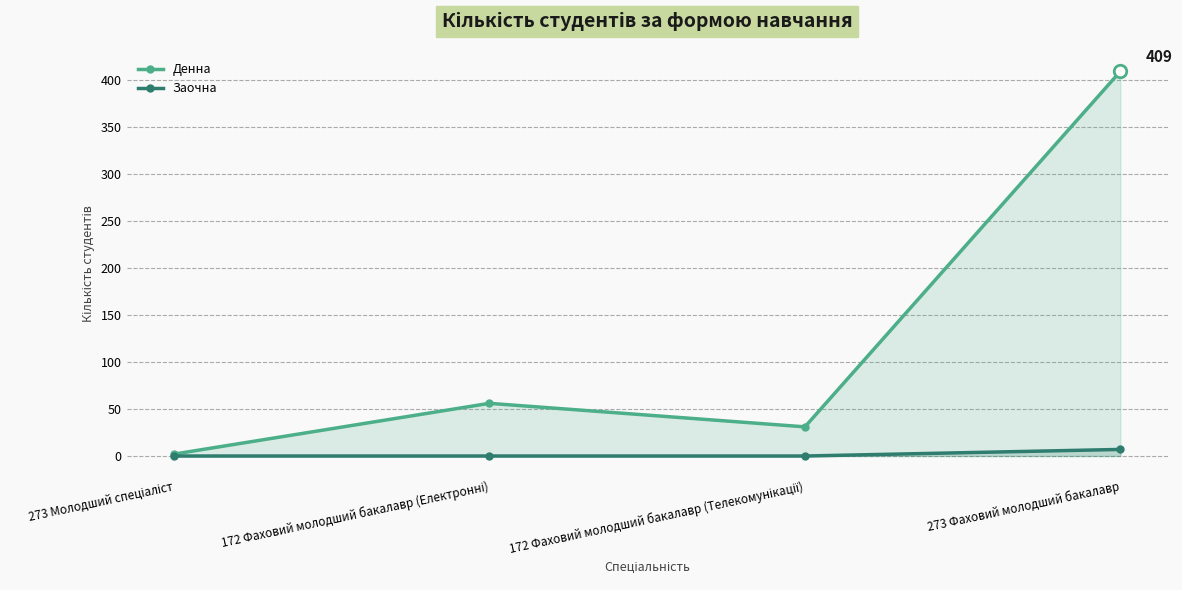

What is the value of the Денна point at the 1st from the left?

2